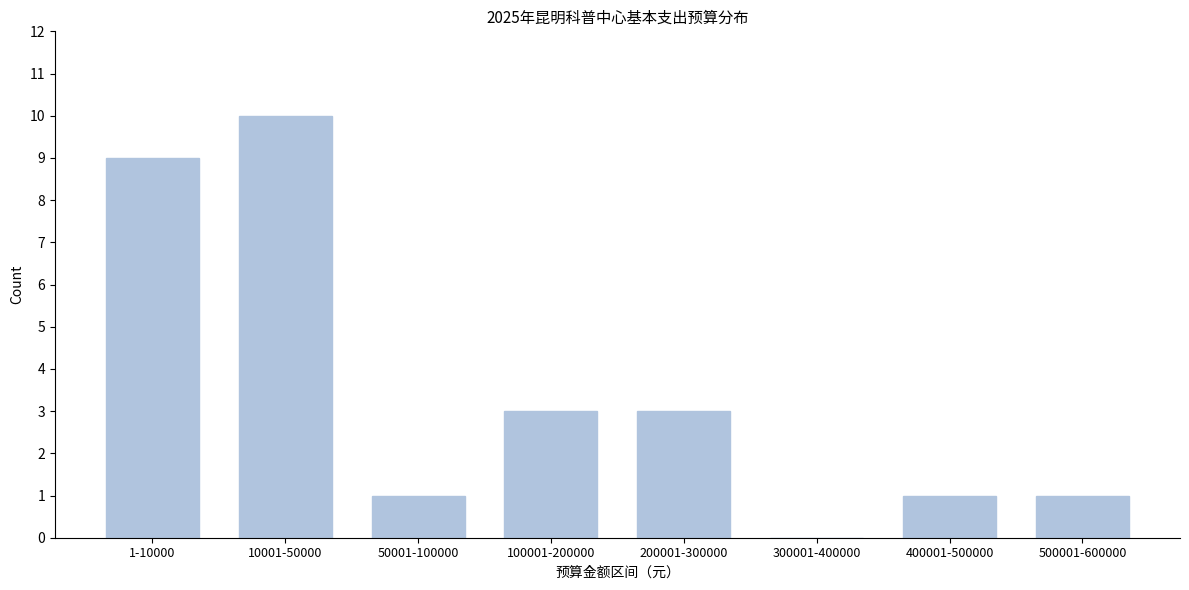

Reading left to right, list all the values displayed in this chart.

1-10000=9	10001-50000=10	50001-100000=1	100001-200000=3	200001-300000=3	300001-400000=0	400001-500000=1	500001-600000=1